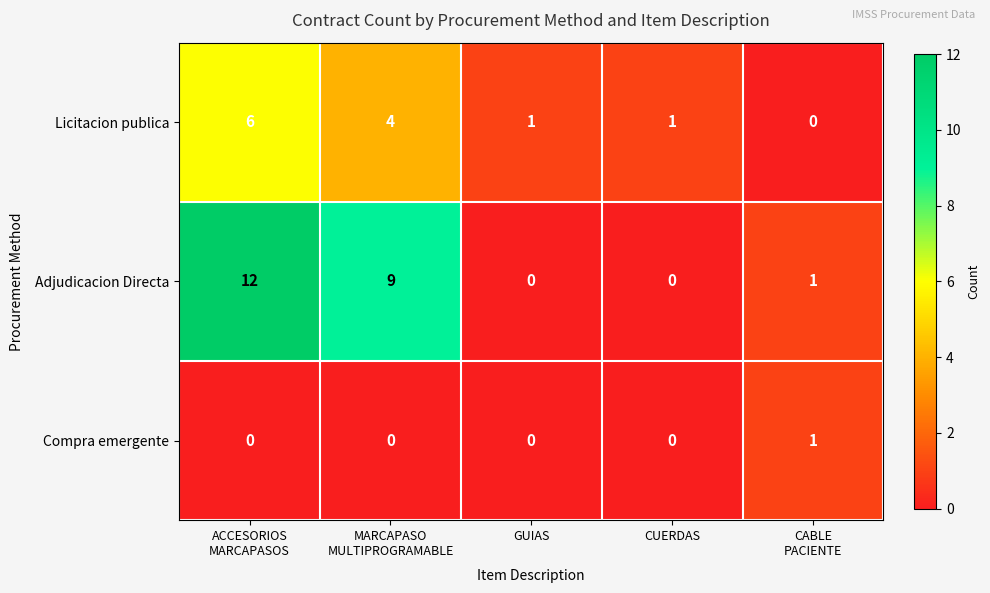

What is the sum of all Licitacion publica values?

12